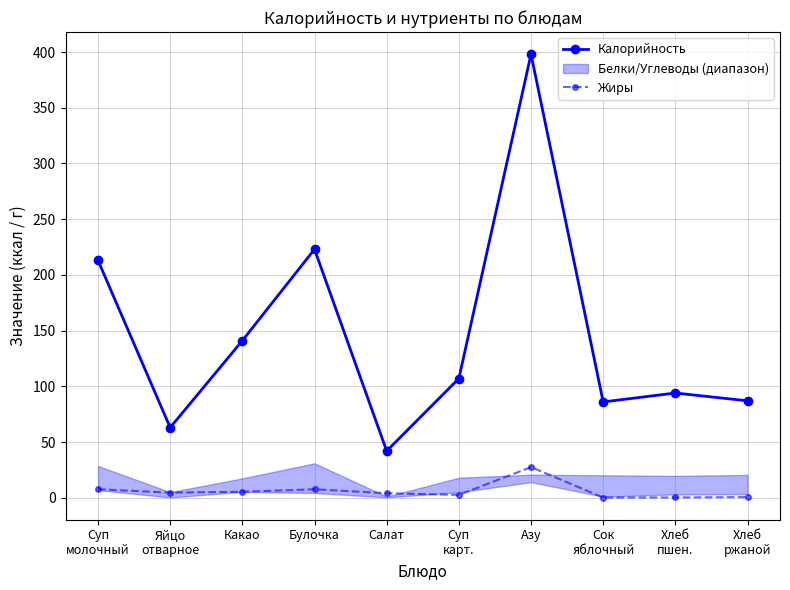

The value of Жиры at Салат is 6.3. True or false?

False